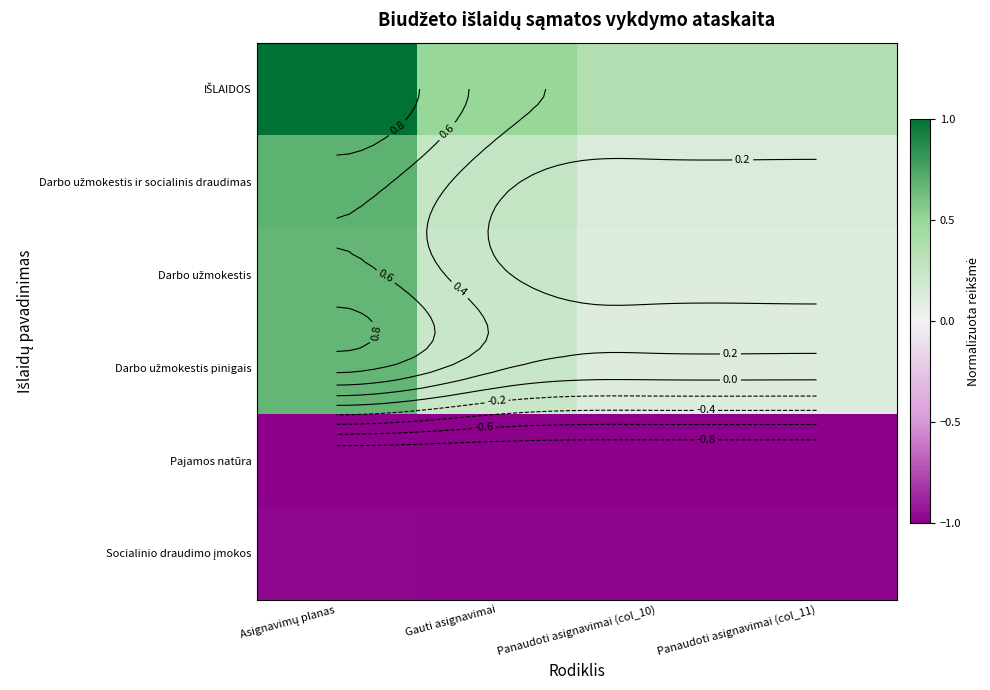

Rank the categories by Darbo užmokestis value from highest to lowest.

Asignavimų planas, Gauti asignavimai, Panaudoti asignavimai (col_10), Panaudoti asignavimai (col_11)